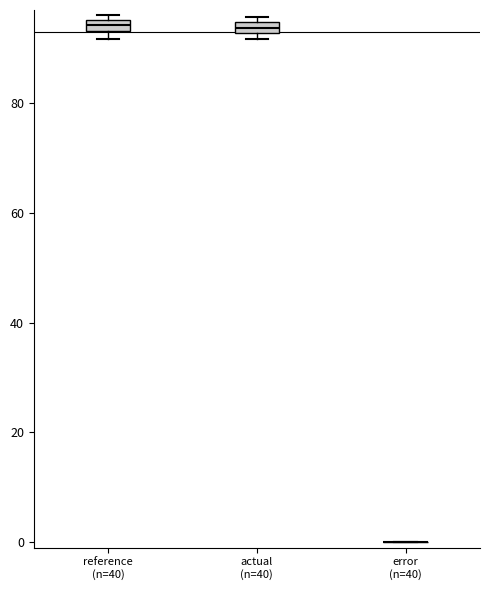

Where is the upper edge of the box for actual (n=40) on the y-axis? The values are not printed on the chart, so give them approximately, as read against the axis.

94